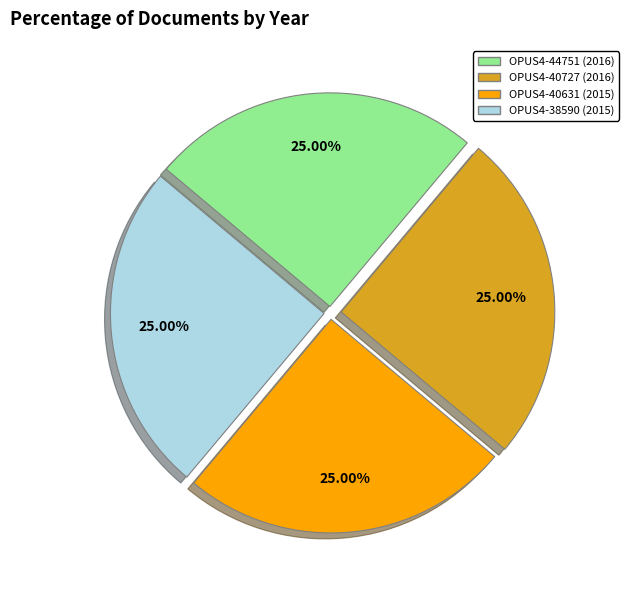

Does any single category account for the majority?

No